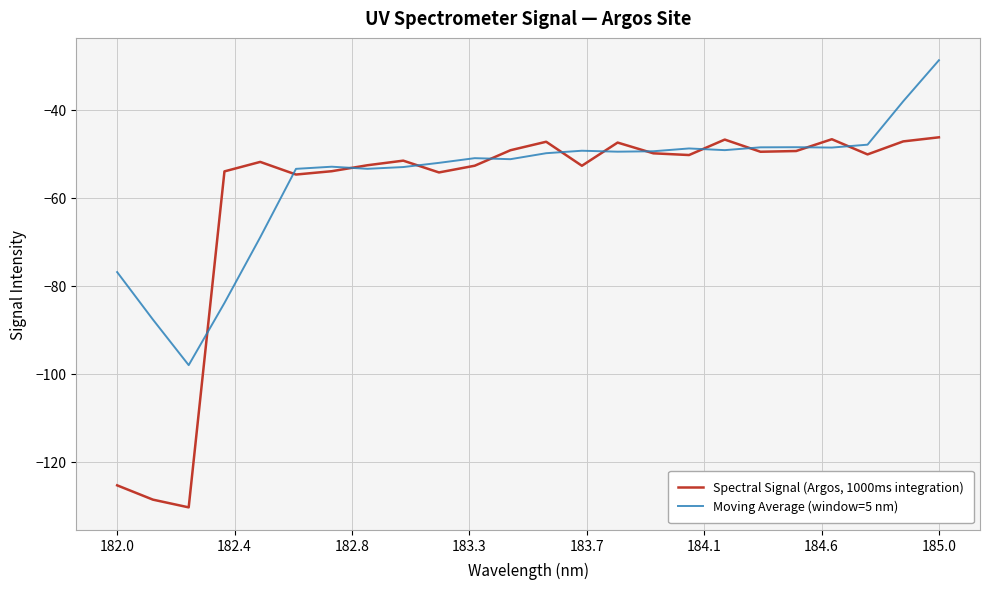

Rank the series by their average value, from highest to lowest.

Moving Average (window=5 nm), Spectral Signal (Argos, 1000ms integration)